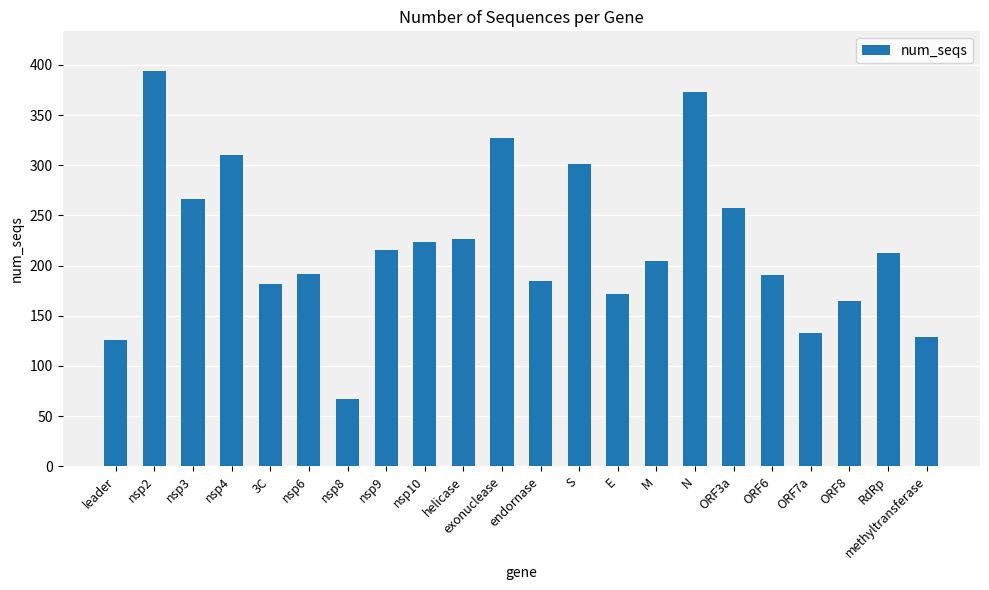

What position from the left is nsp3?

3